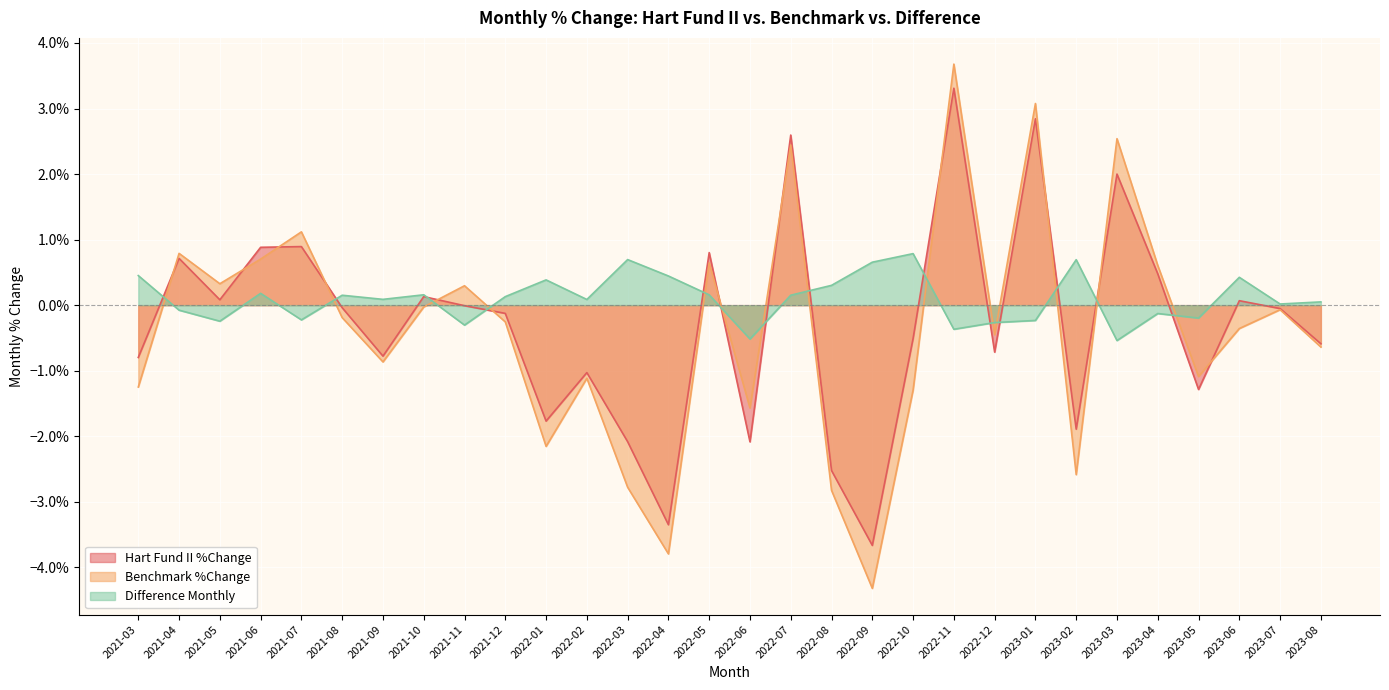

Which series ends up on top after the final intersection of Benchmark %Change and Hart Fund II %Change?

Hart Fund II %Change